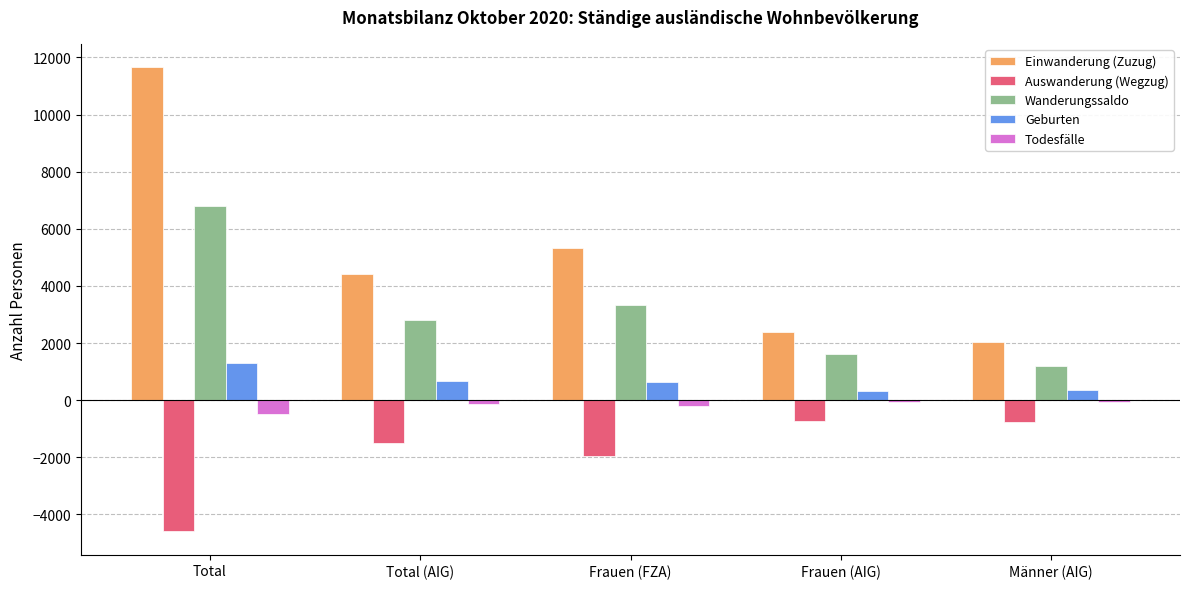

At which category is the sum across all series the highest?

Total